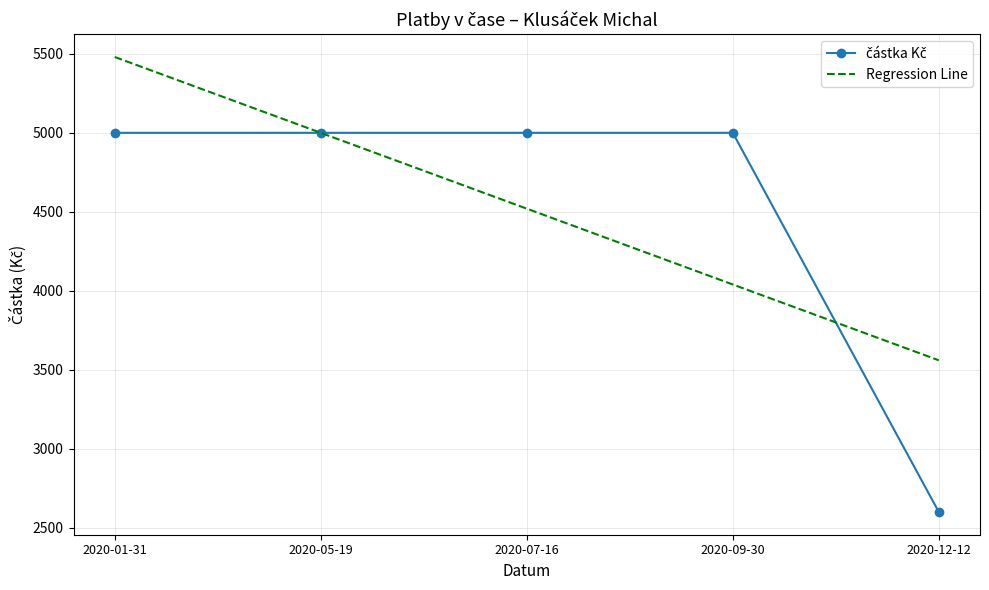

What is the label of the 1st point from the right?

2020-12-12